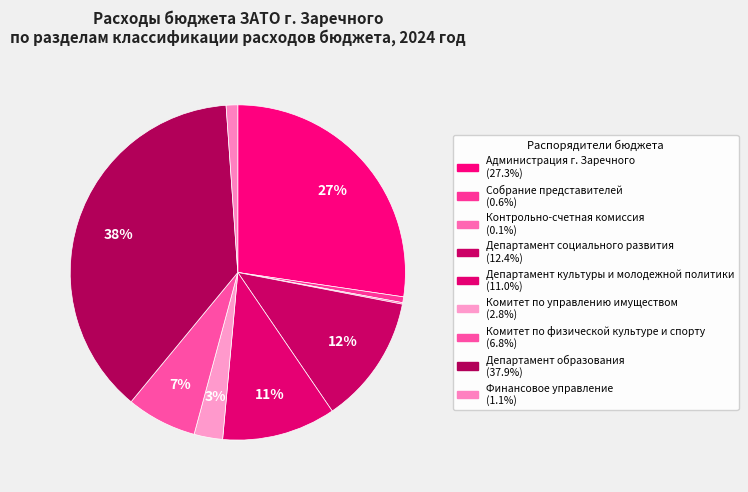

Does any single category account for the majority?

No